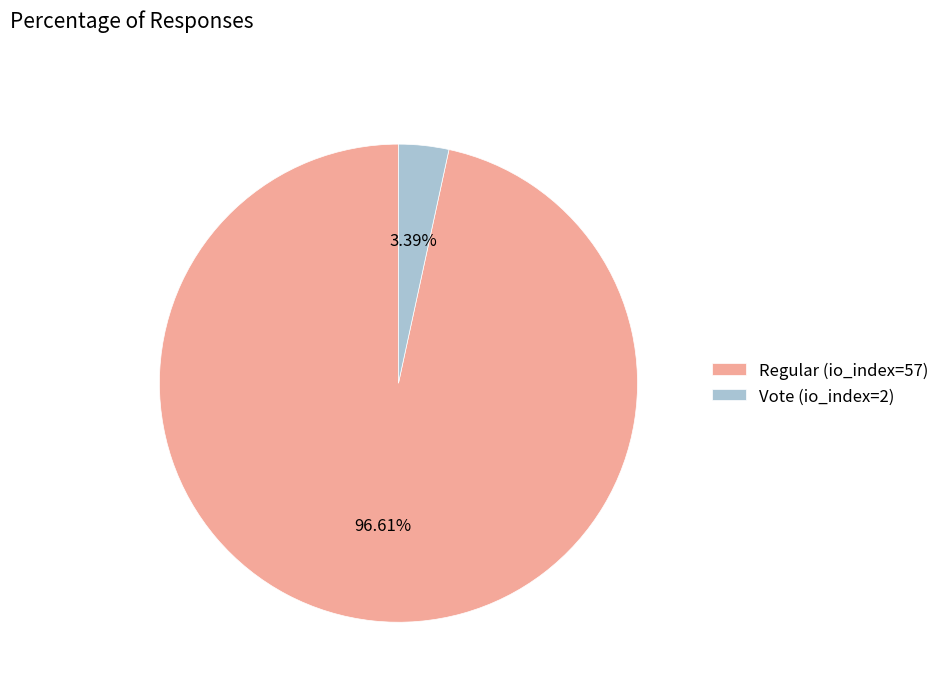

Which category accounts for the majority?

Regular (io_index=57)